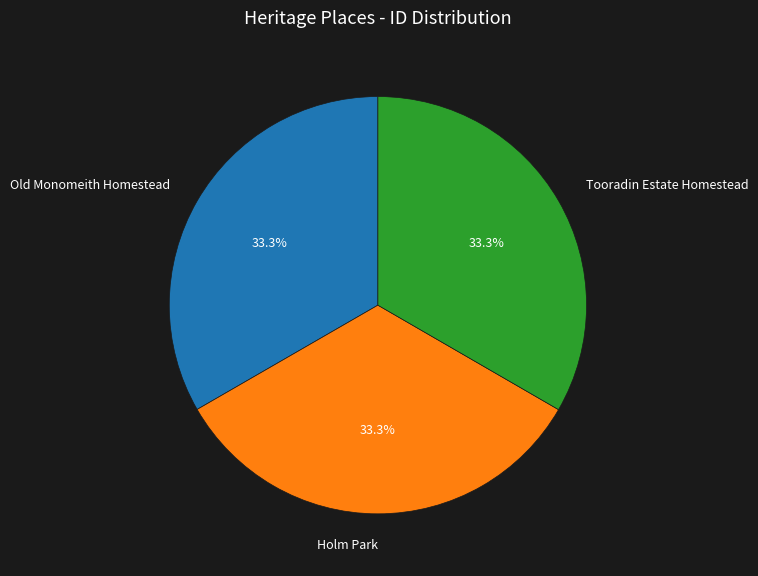

Approximately how many times larger is the value at Old Monomeith Homestead compared to Tooradin Estate Homestead?

1.0